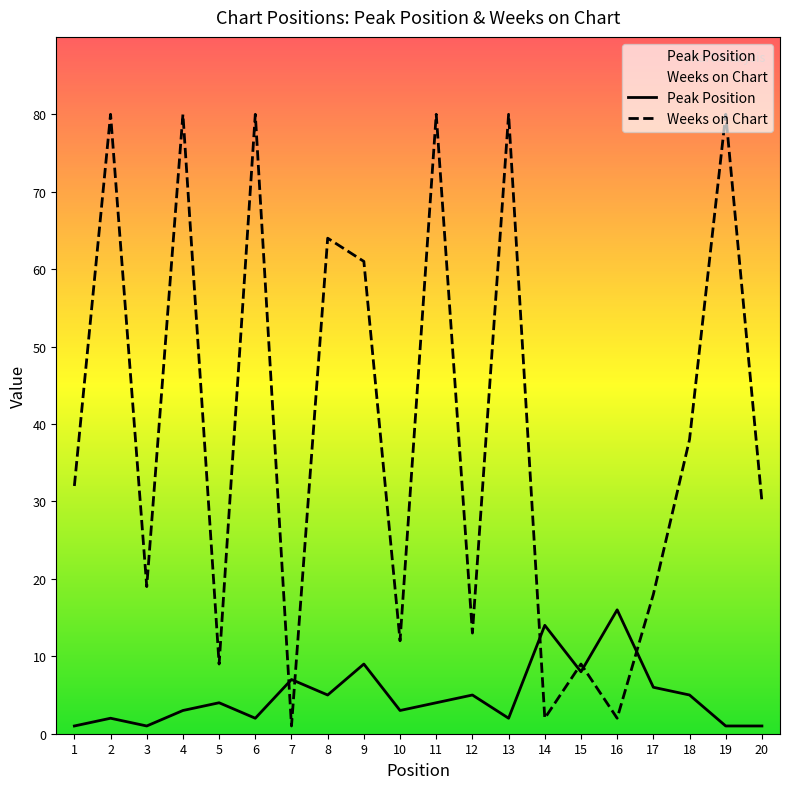

Where do Peak Position and Weeks on Chart first cross each other?

6 and 7